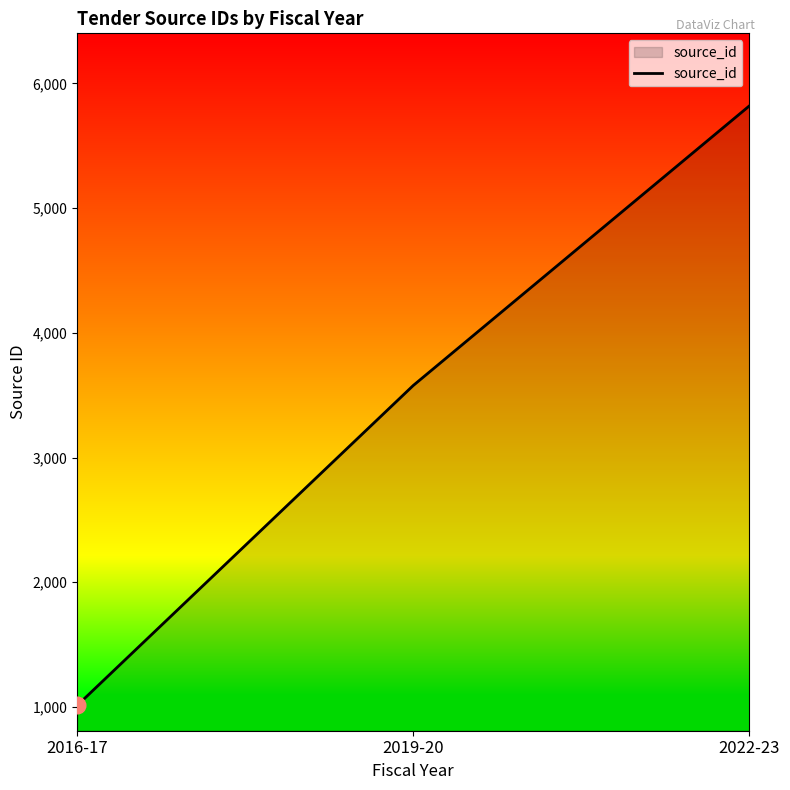

Which category has the highest value across all series?

2022-23